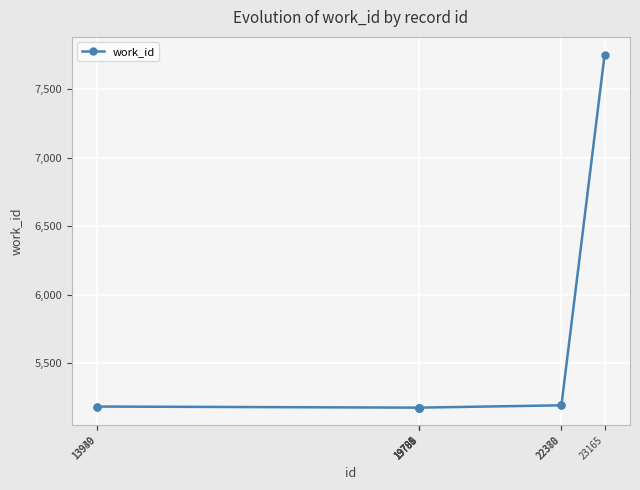

How many data points are less than 5182?

5